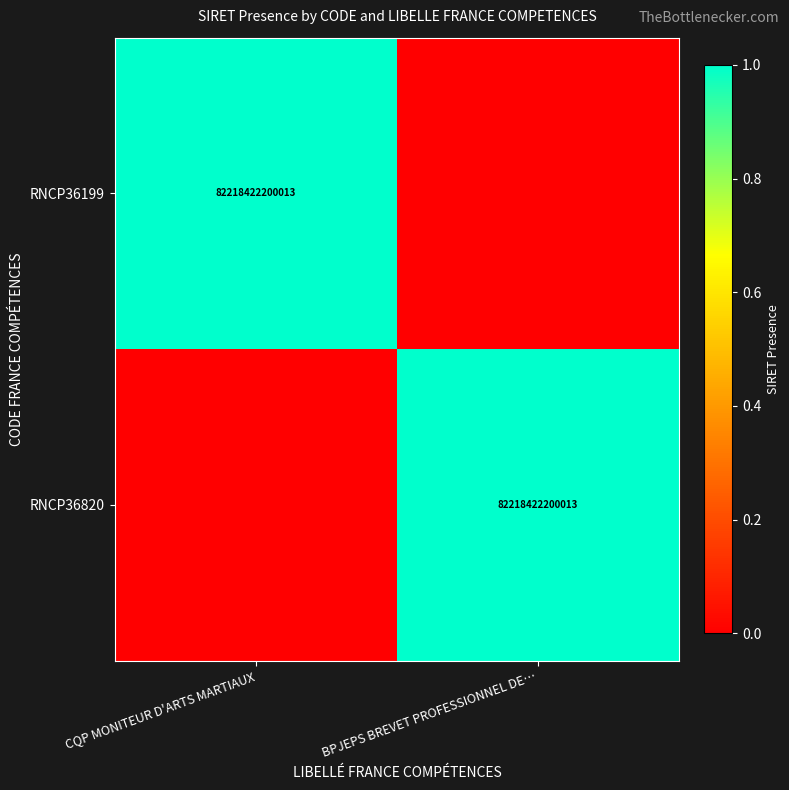

Is it true that RNCP36199 equals 21218931024079 at CQP MONITEUR D'ARTS MARTIAUX?

False